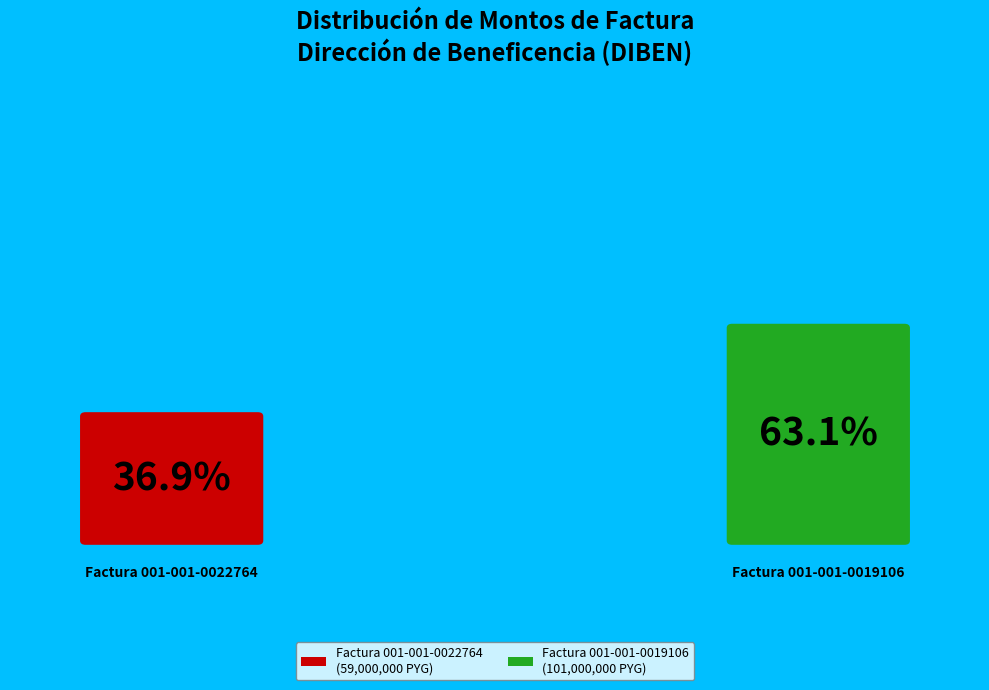

Which slice is the smallest?

Factura 001-001-0022764